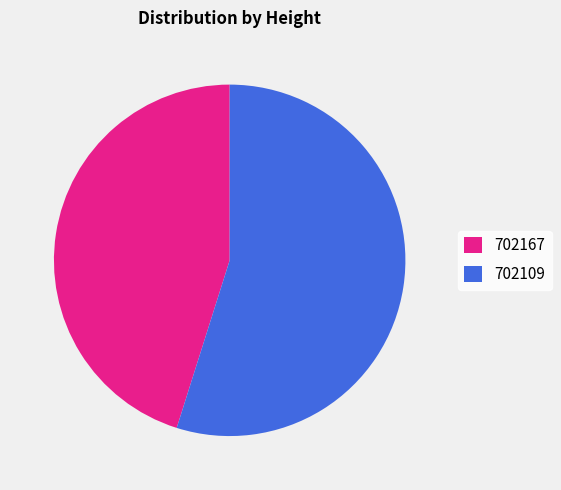

Is there a majority slice in this chart?

Yes